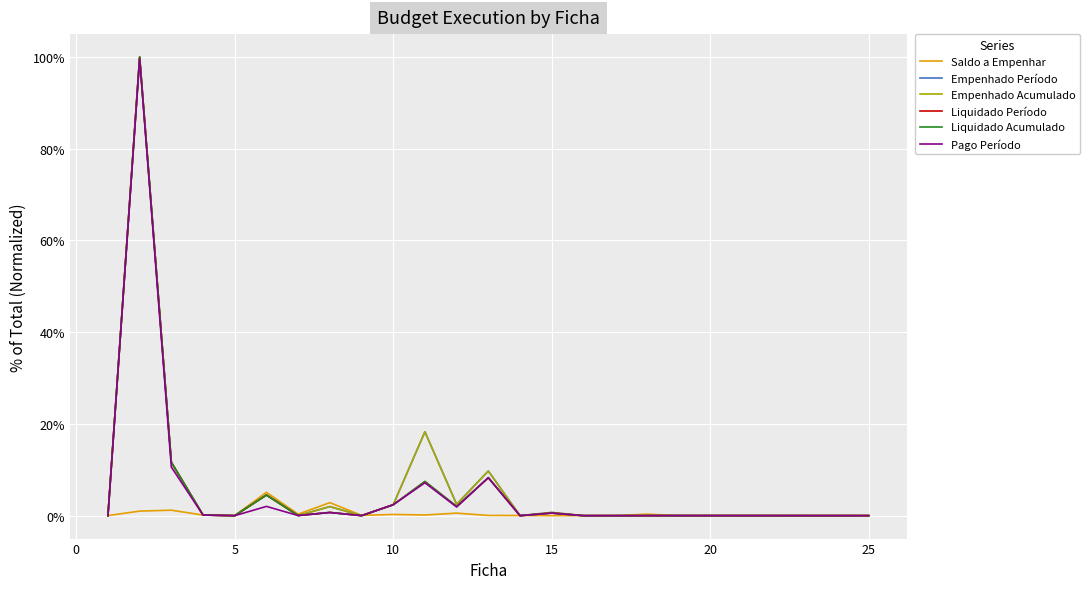

Is this an area chart (filled region under the line)?

No